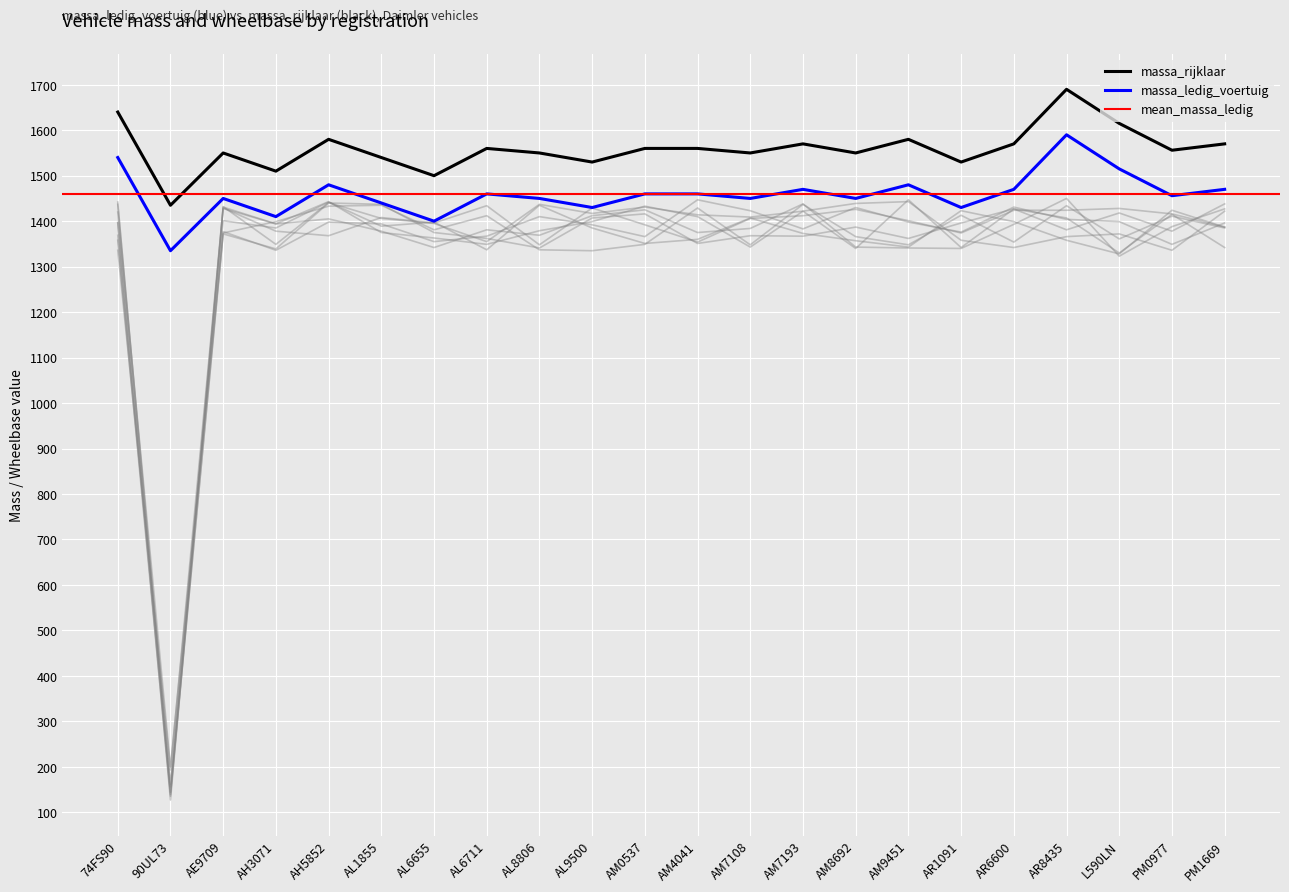

What is the difference between the maximum and minimum values in the wielbasis series?

1307